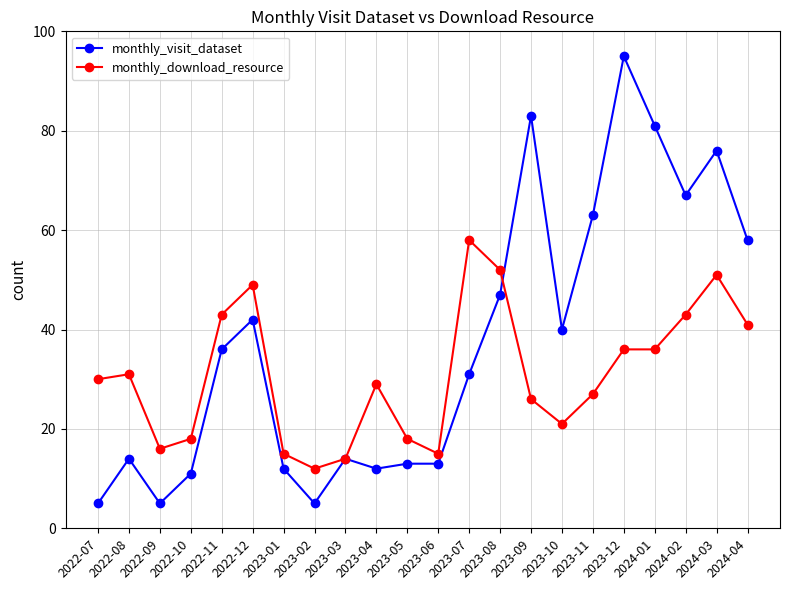

Which category has the lowest value in the monthly_download_resource series?

2023-02